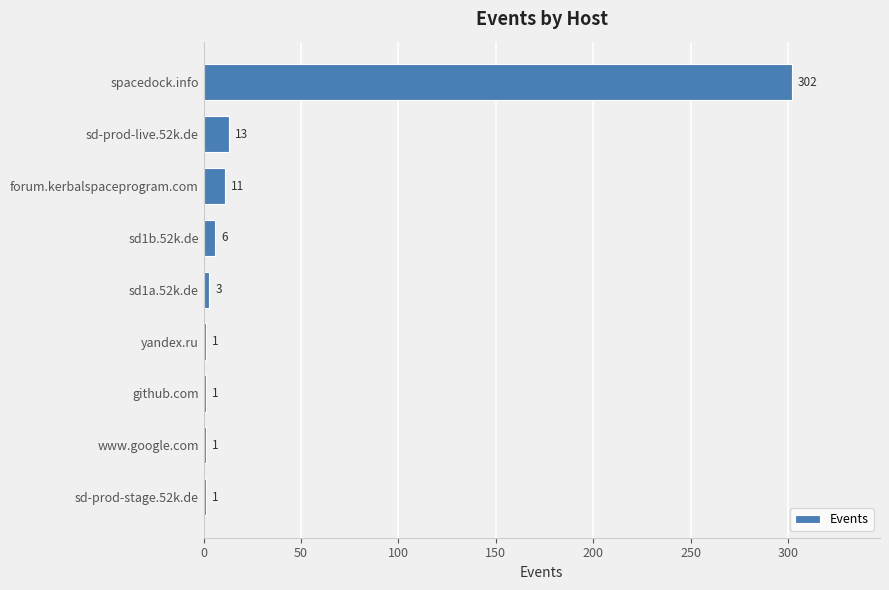

What is the sum of all values?

339